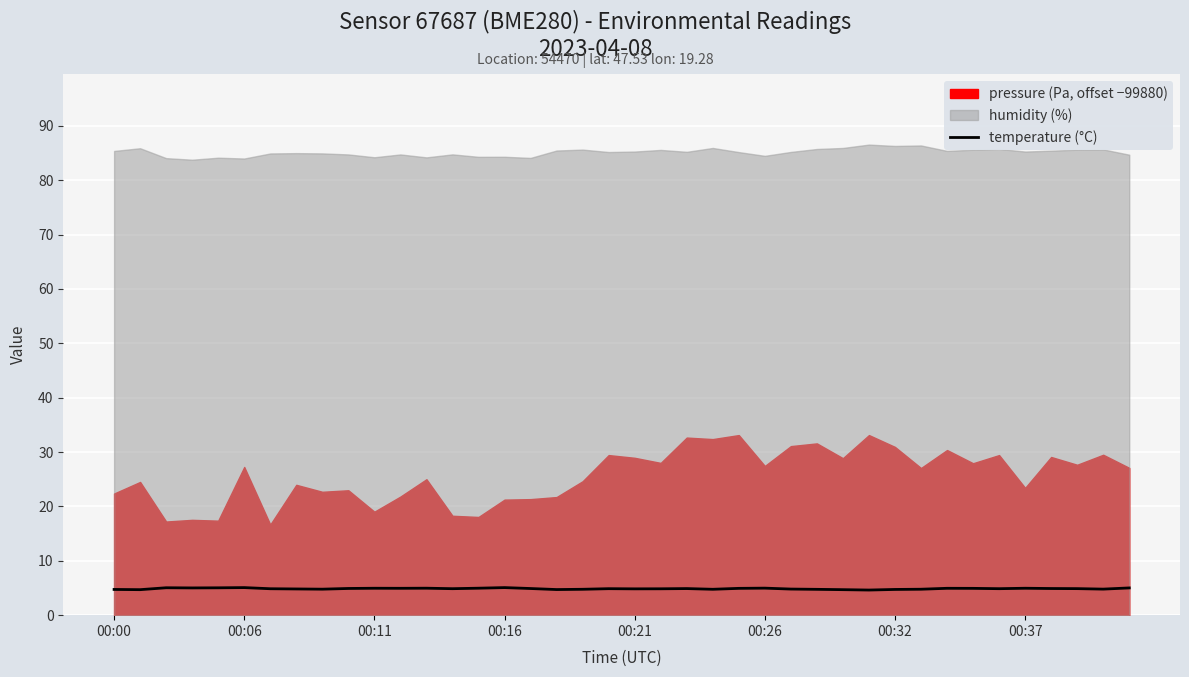

What is the difference between the second highest and second lowest values?

0.4